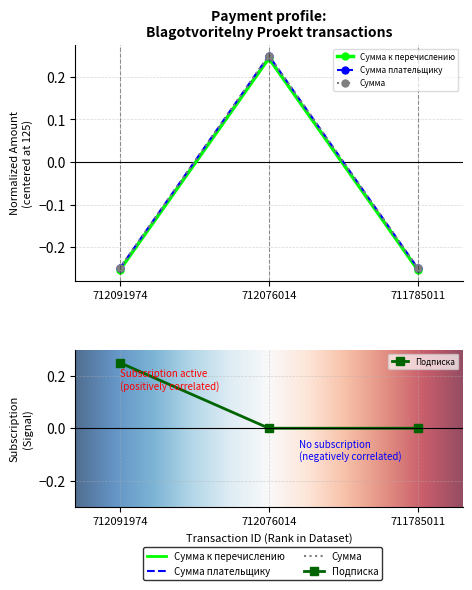

Does the chart display data point markers on the line(s)?

Yes